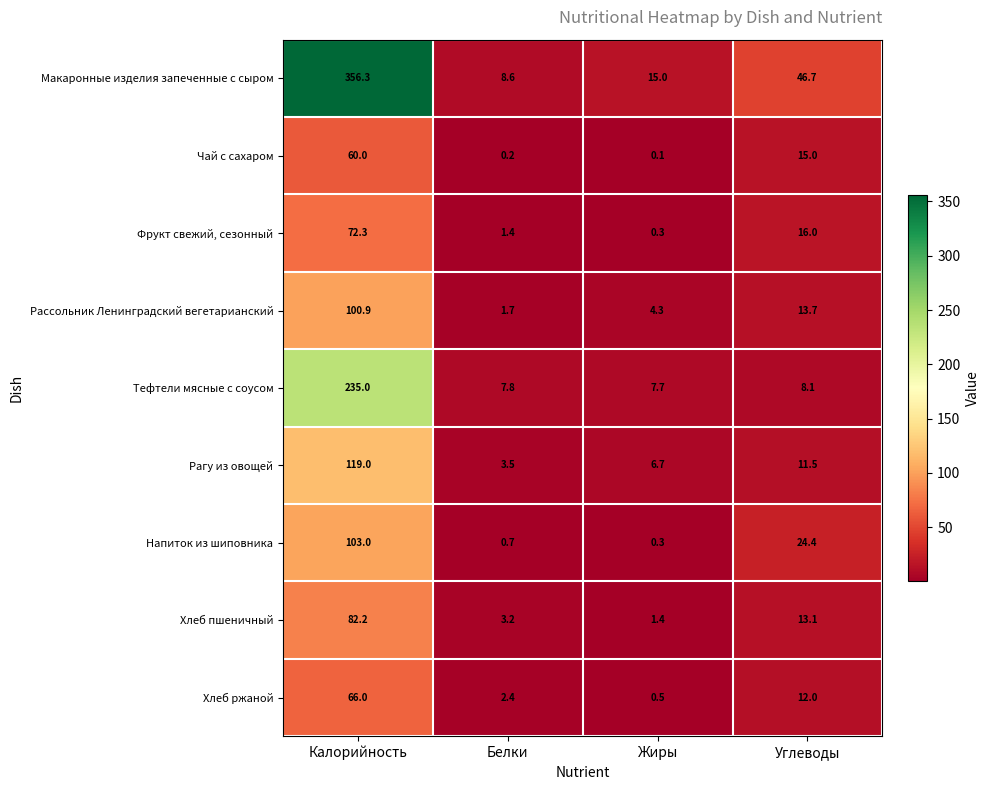

Rank the series at Калорийность from lowest to highest value.

Чай с сахаром, Хлеб ржаной, Фрукт свежий, сезонный, Хлеб пшеничный, Рассольник Ленинградский вегетарианский, Напиток из шиповника, Рагу из овощей, Тефтели мясные с соусом, Макаронные изделия запеченные с сыром